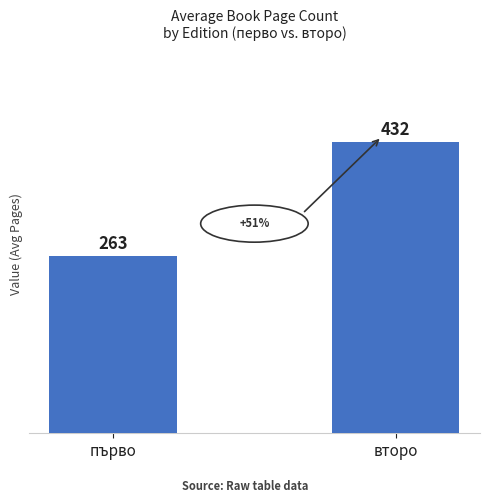

Reading left to right, extract all data points from this chart.

263	432